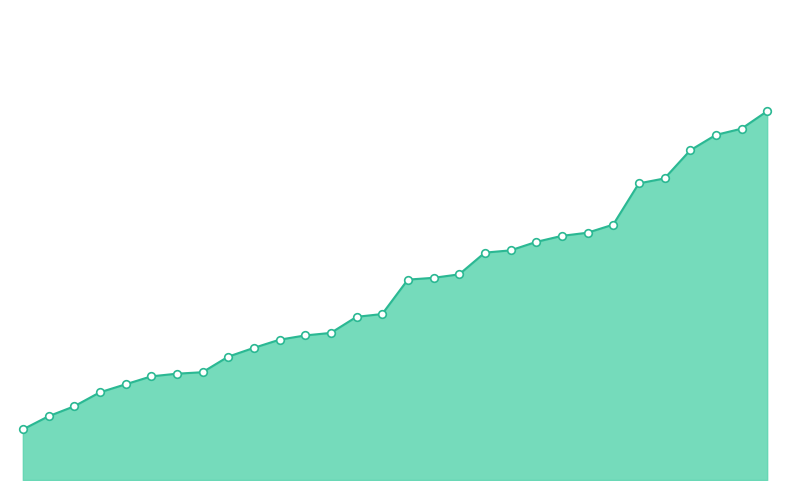

Is this an area chart (filled region under the line)?

Yes